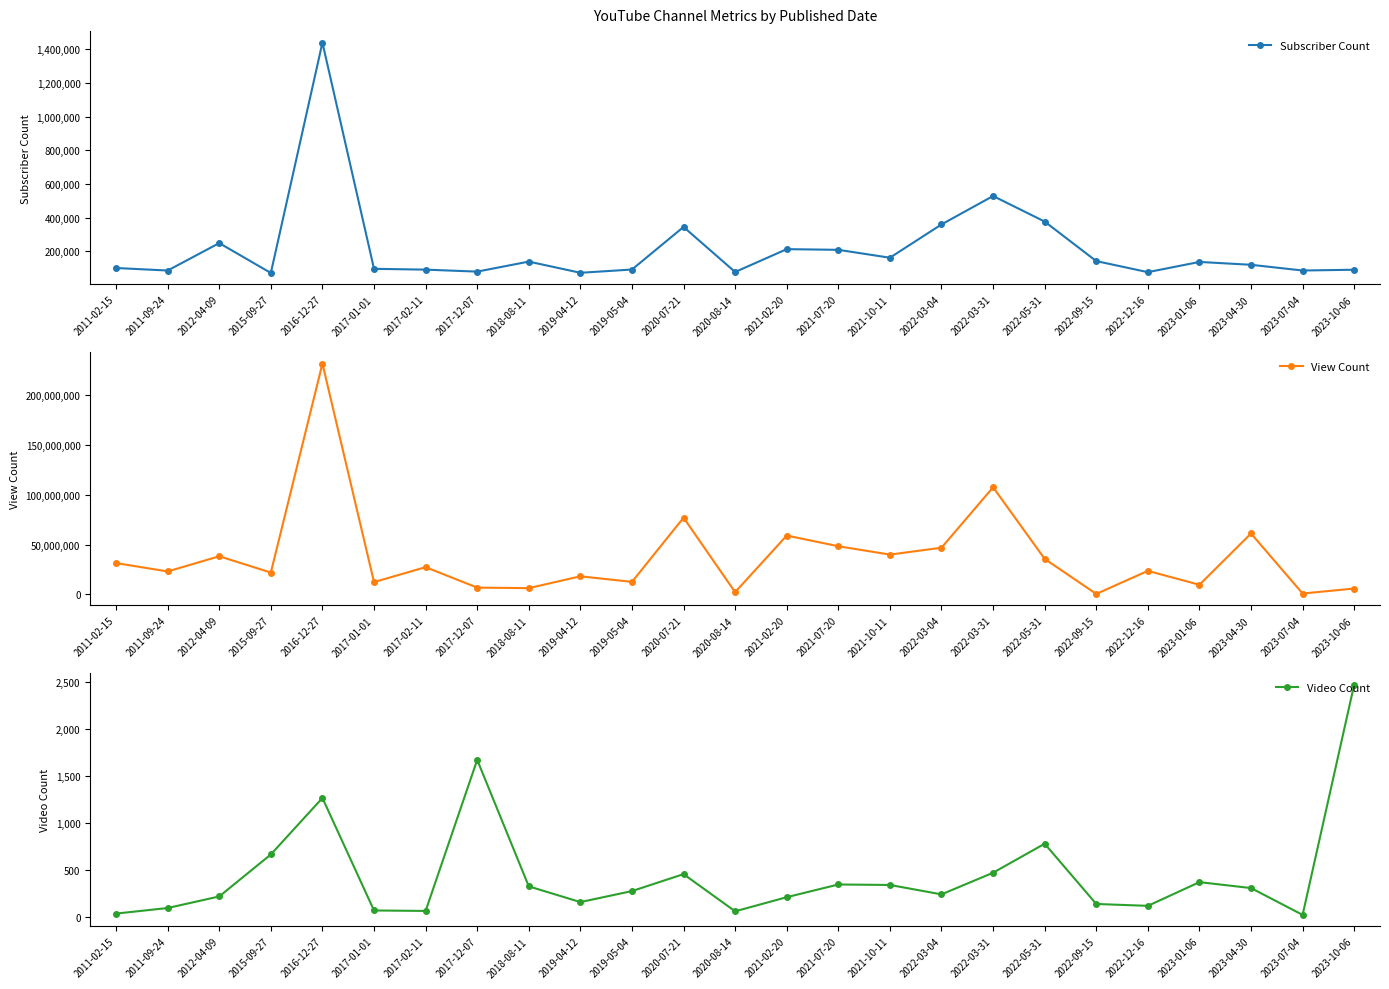

How many data points in Video Count are less than 274?

12